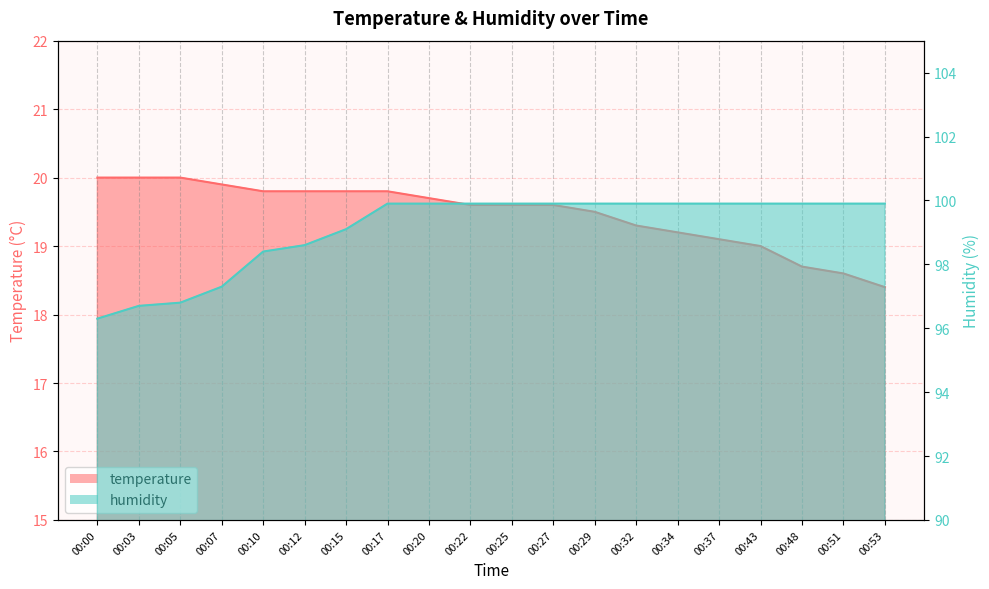

What is the difference between the maximum and minimum values in the temperature series?

1.6